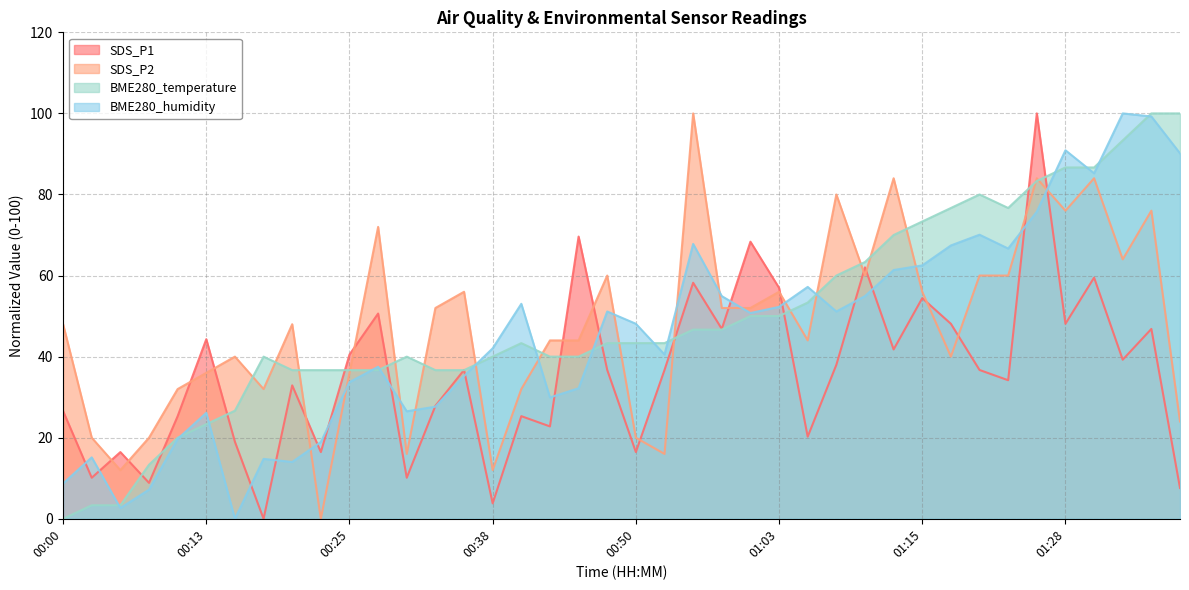

What position from the right is 00:13?

35